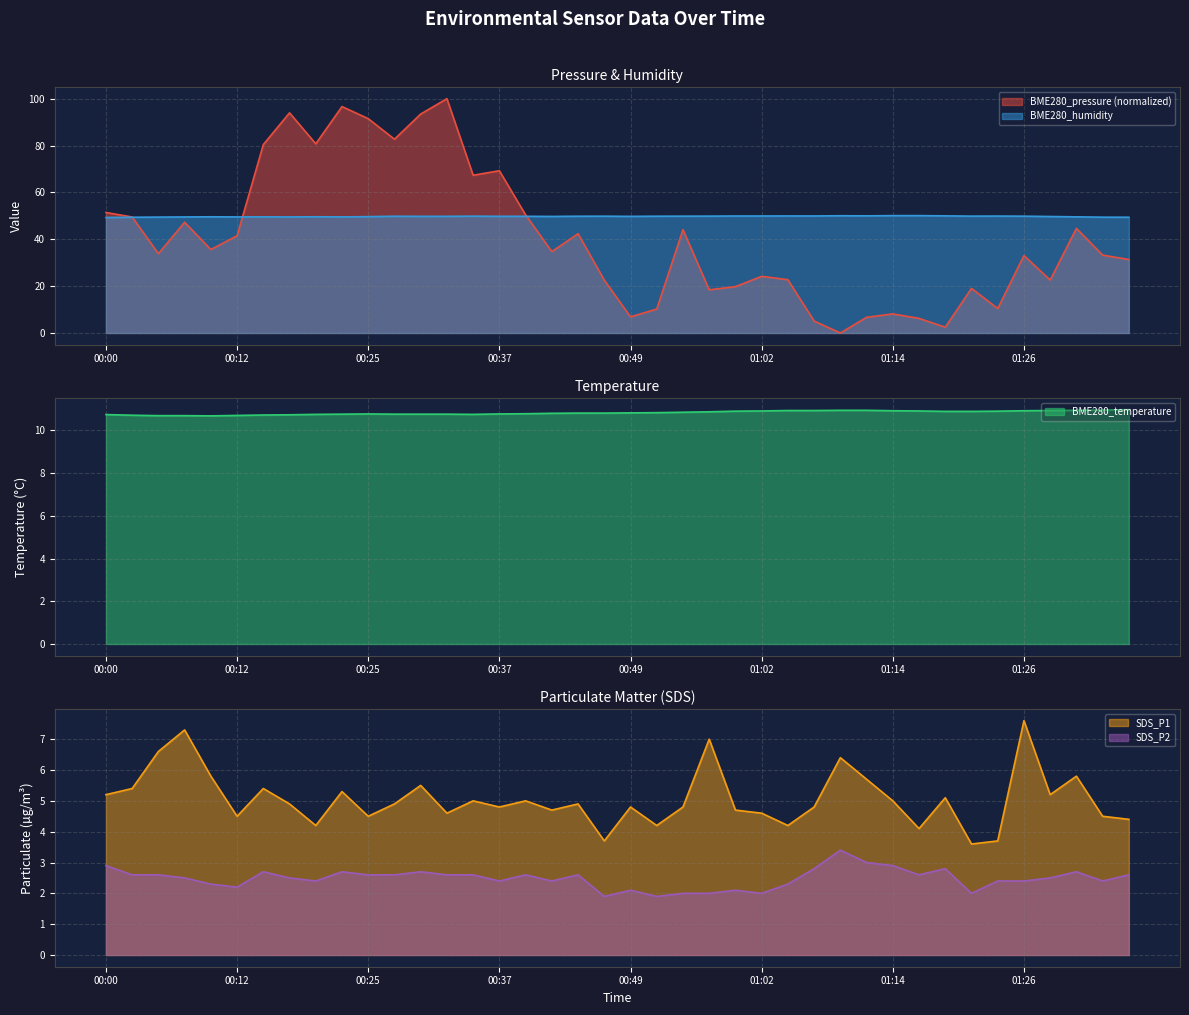

Which series changed the most between 00:20 and 00:59?

BME280_pressure